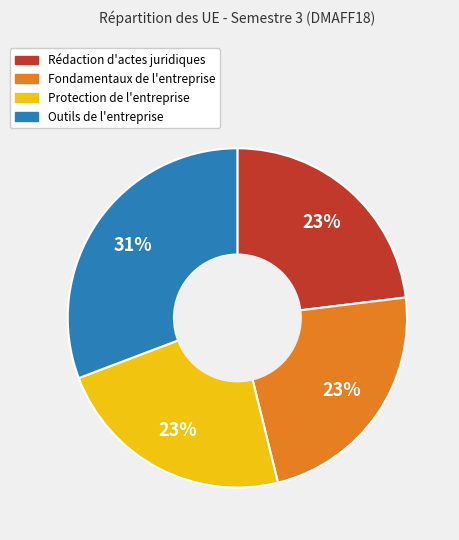

Is Rédaction d'actes juridiques the majority of the pie?

No